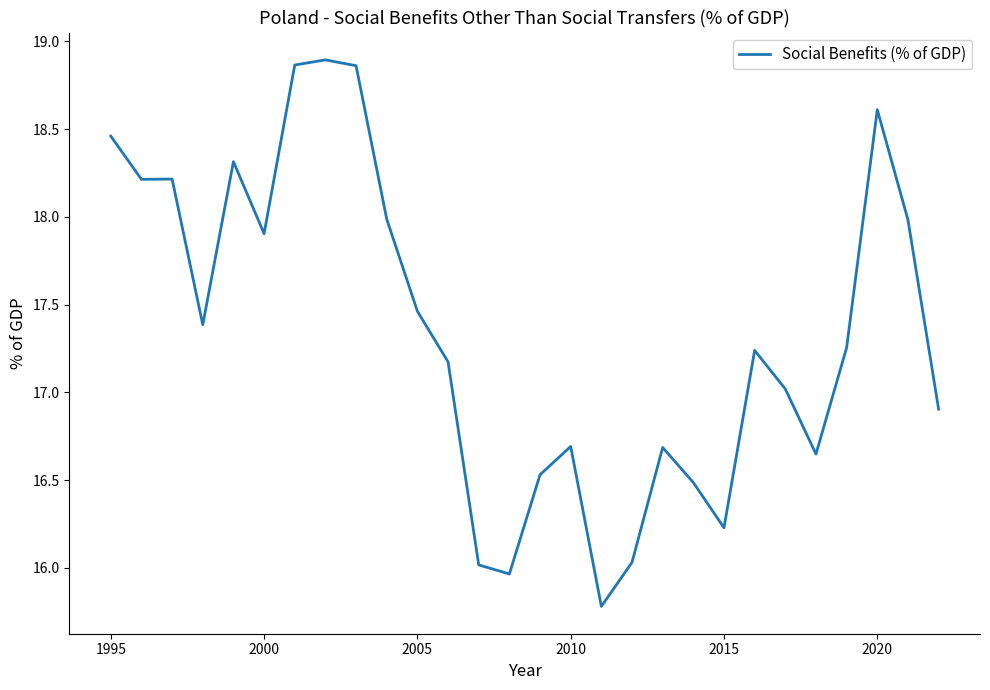

What is the difference between the maximum and minimum values?

3.1